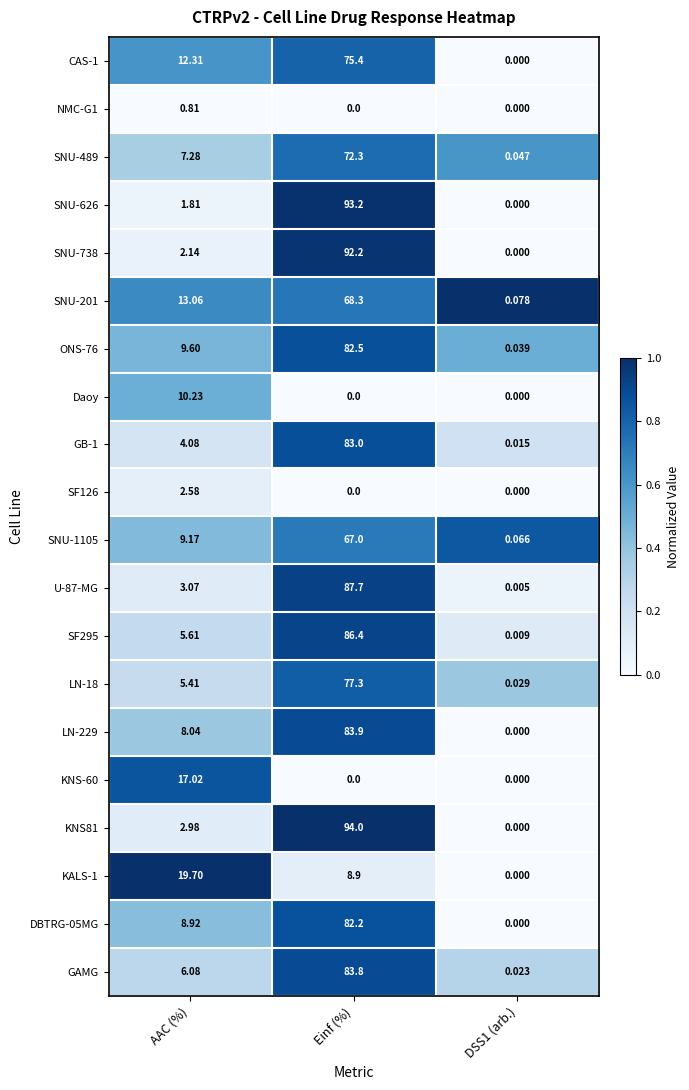

Where is SNU-201 nearest to the value 34?

AAC (%)